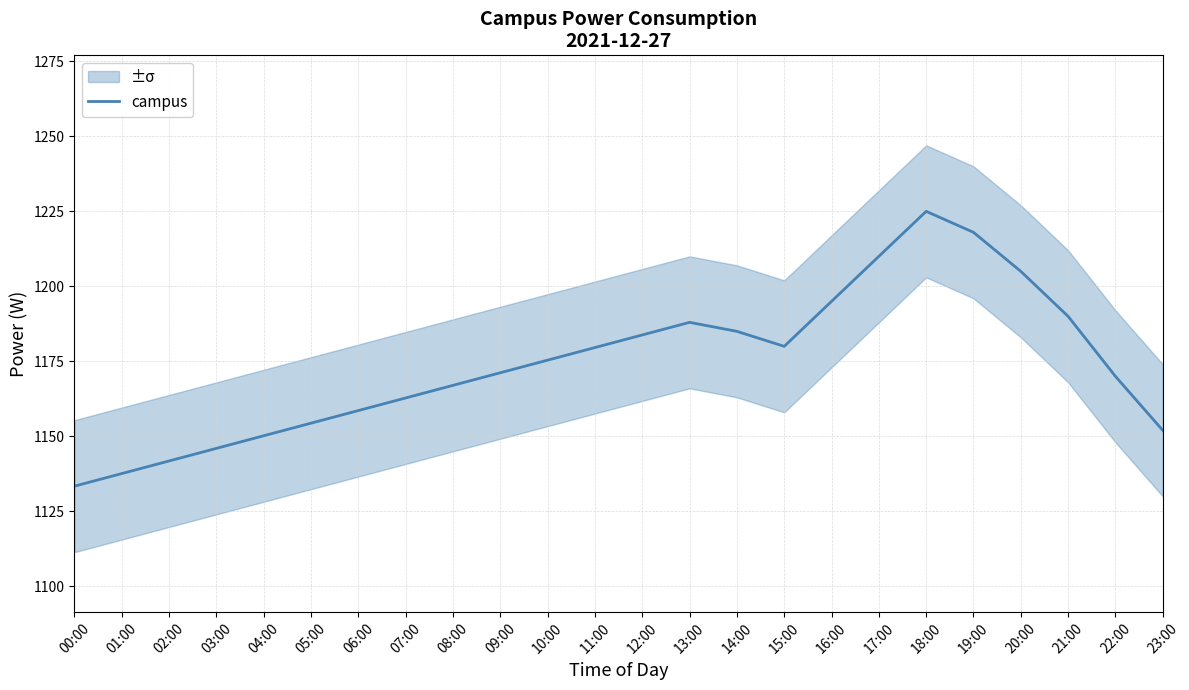

Does the chart have visible grid lines?

Yes